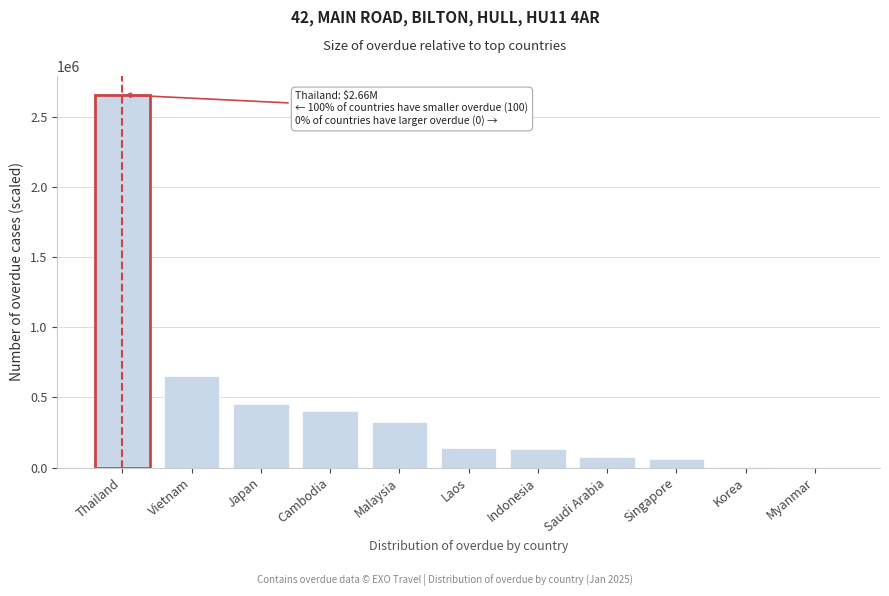

Which has a higher value, Cambodia or Laos?

Cambodia